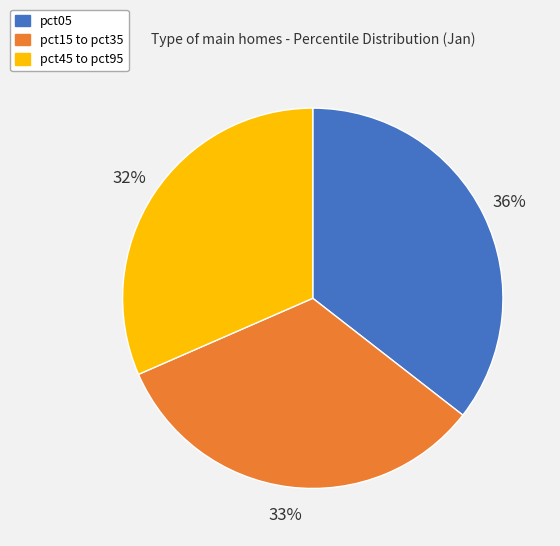

Does any single category account for the majority?

No